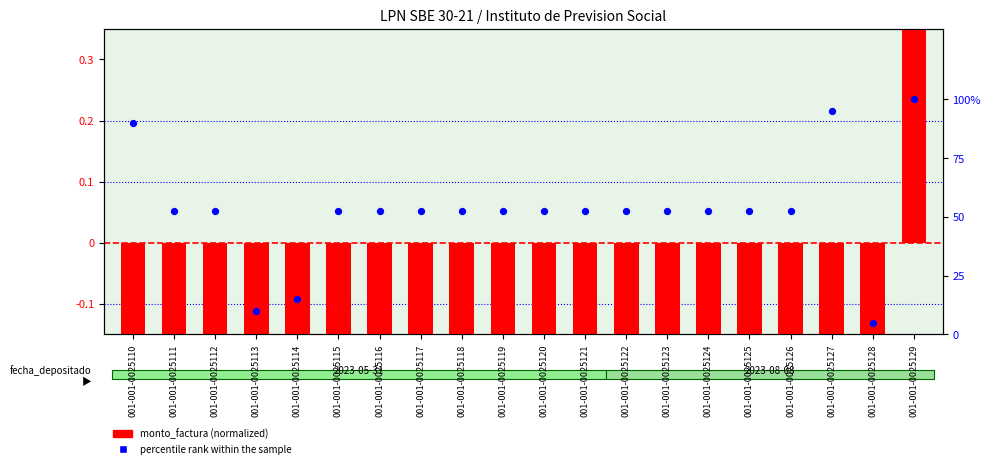

Which series has the largest total across all categories?

percentile rank within the sample